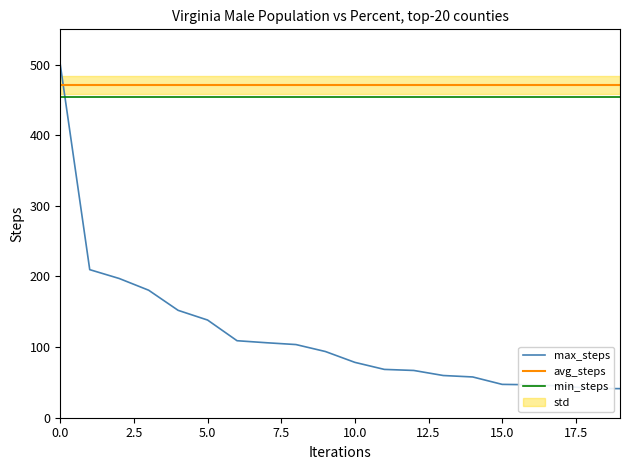

What is the maximum value for max_steps?

500.0